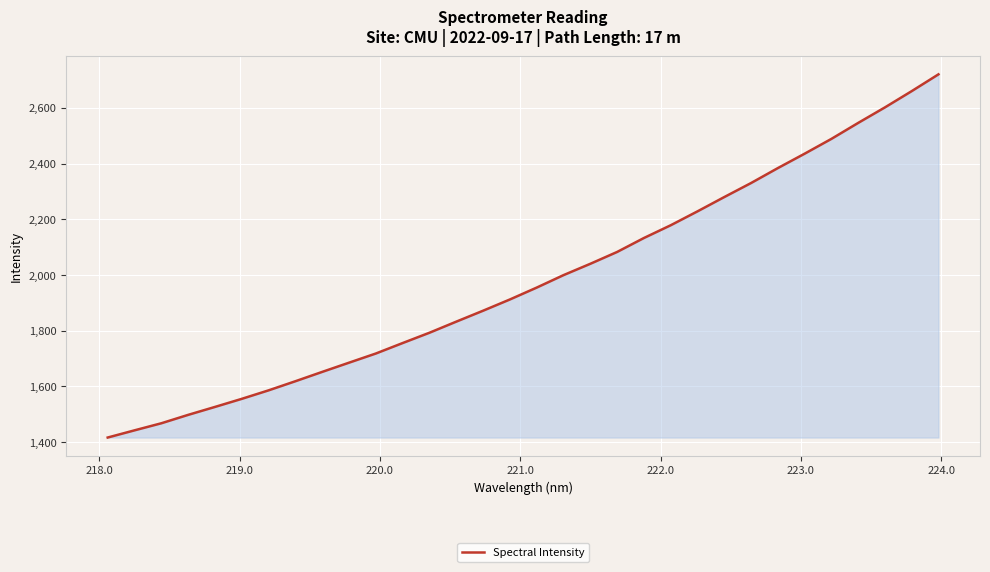

What is the maximum value shown in the chart?

2720.3